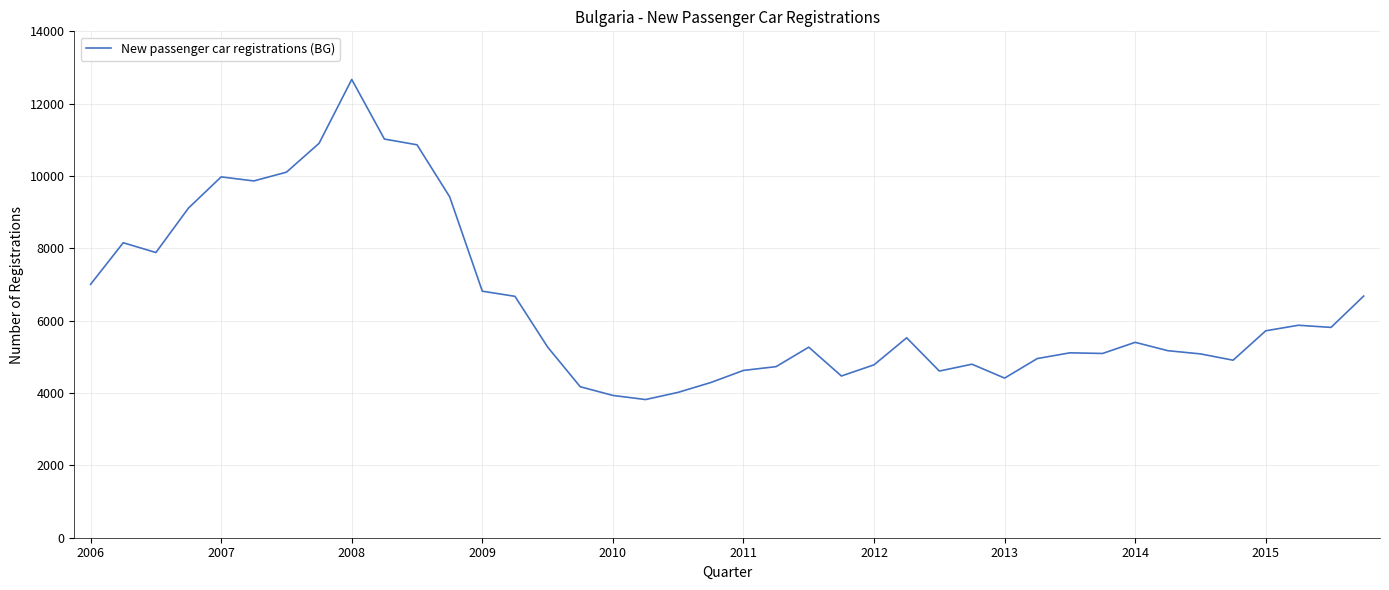

What is the difference between the maximum and minimum values?

8850